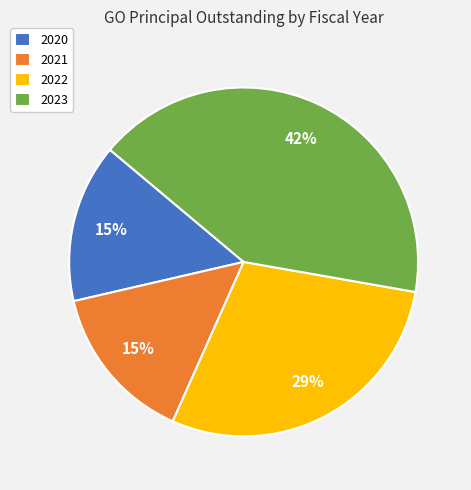

What percentage is the 2021 slice, to the nearest percent?

15%